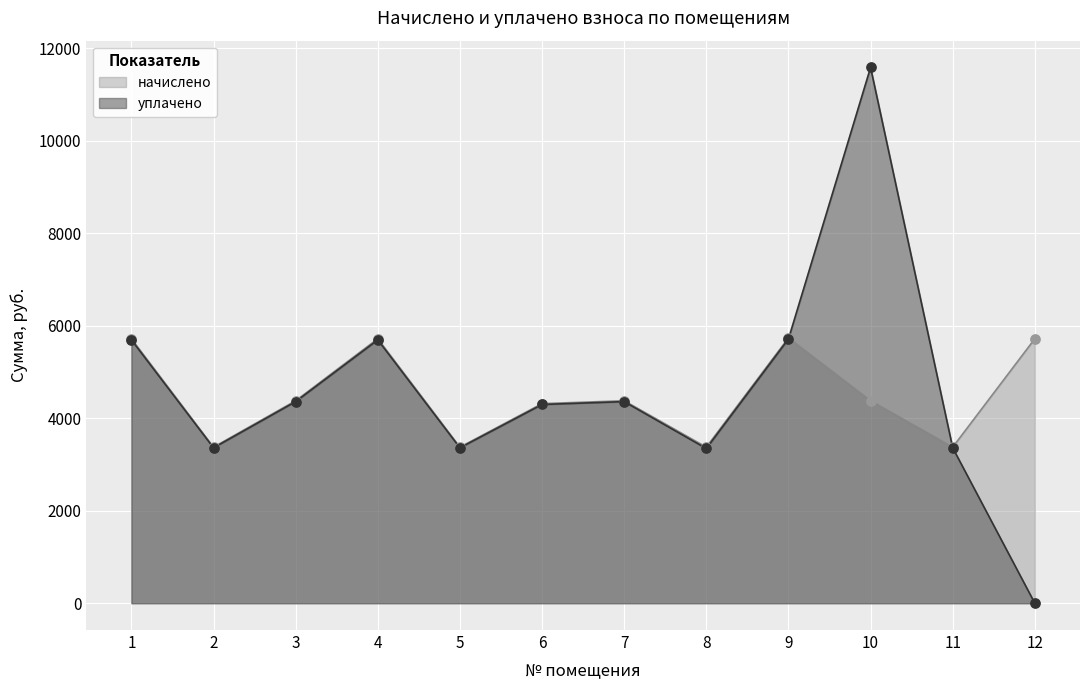

Which series contains the lowest Y value?

уплачено